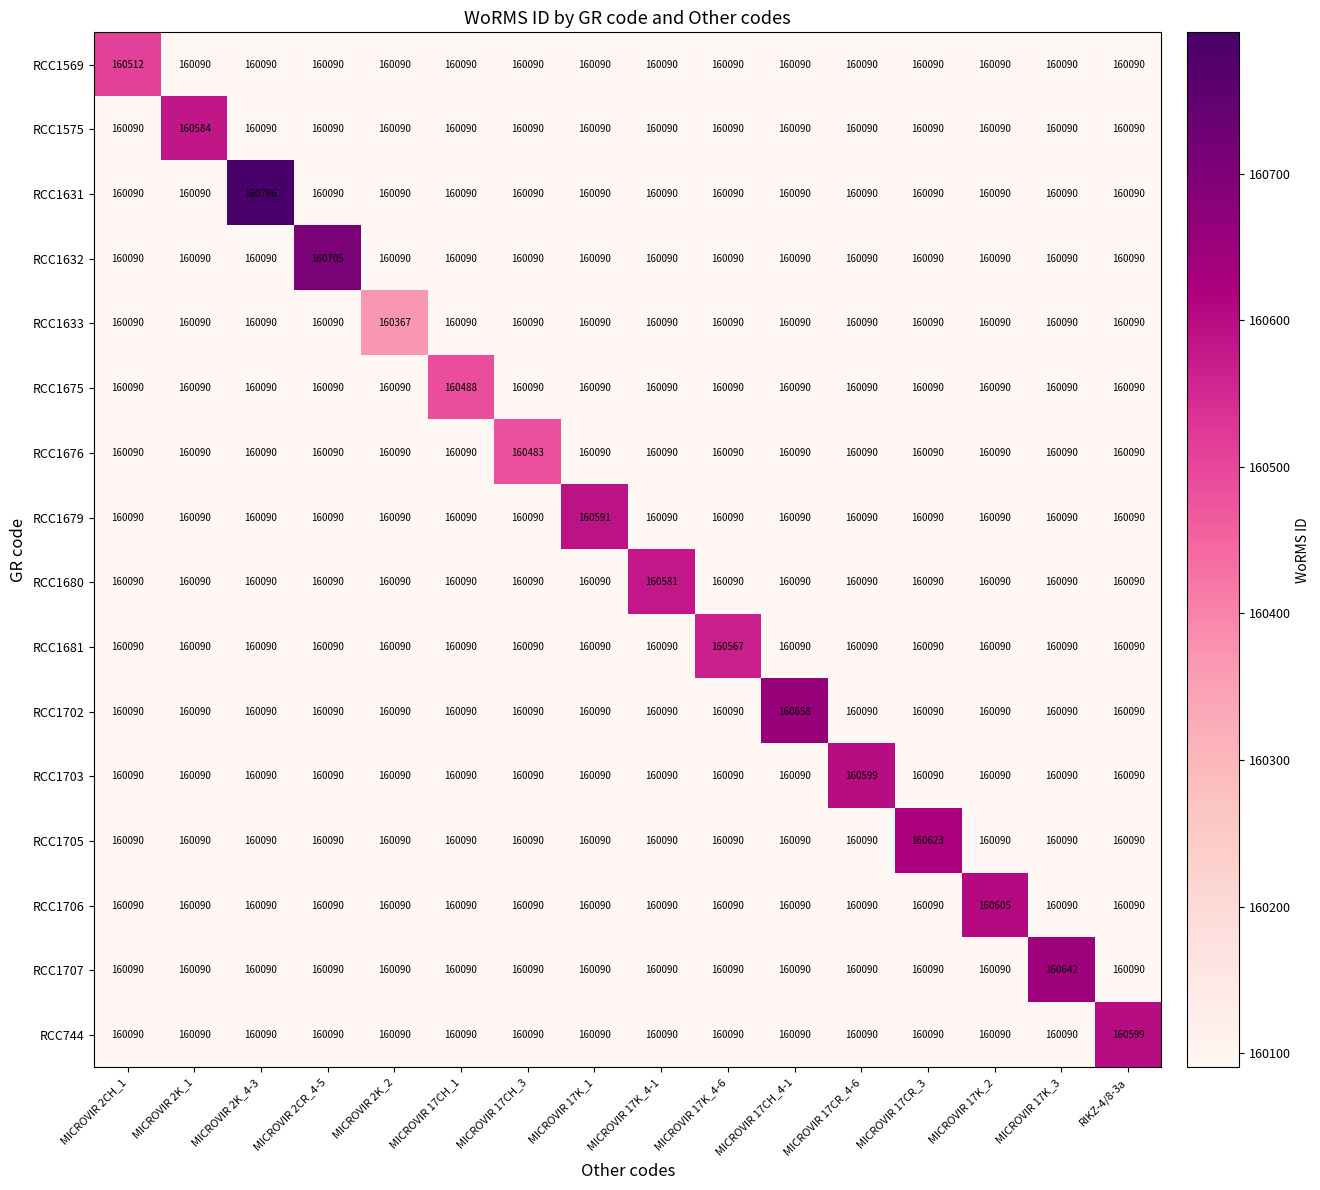

The RCC1681 series shows 83286 at MICROVIR 2CR_4-5. True or false?

False